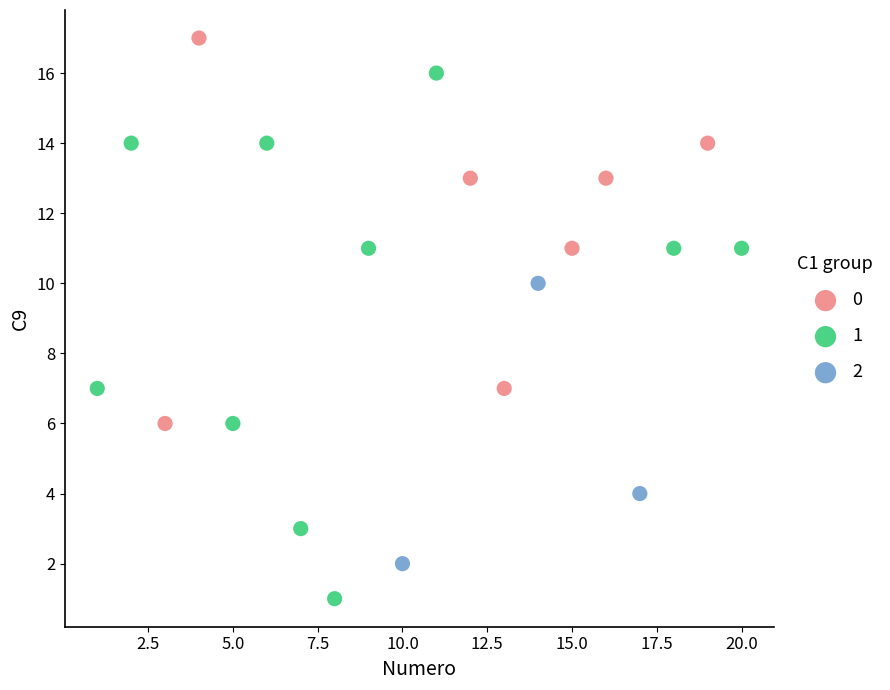

Which series contains the highest Y value?

0